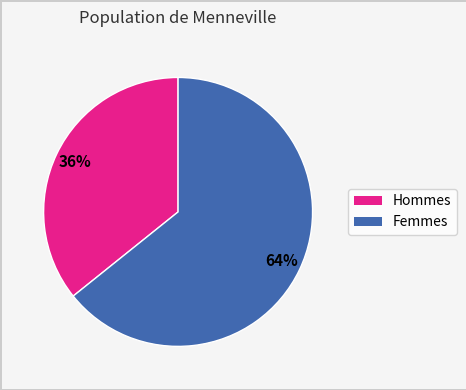

To the nearest percent, what is the difference between the largest and smallest slice percentages?

28%